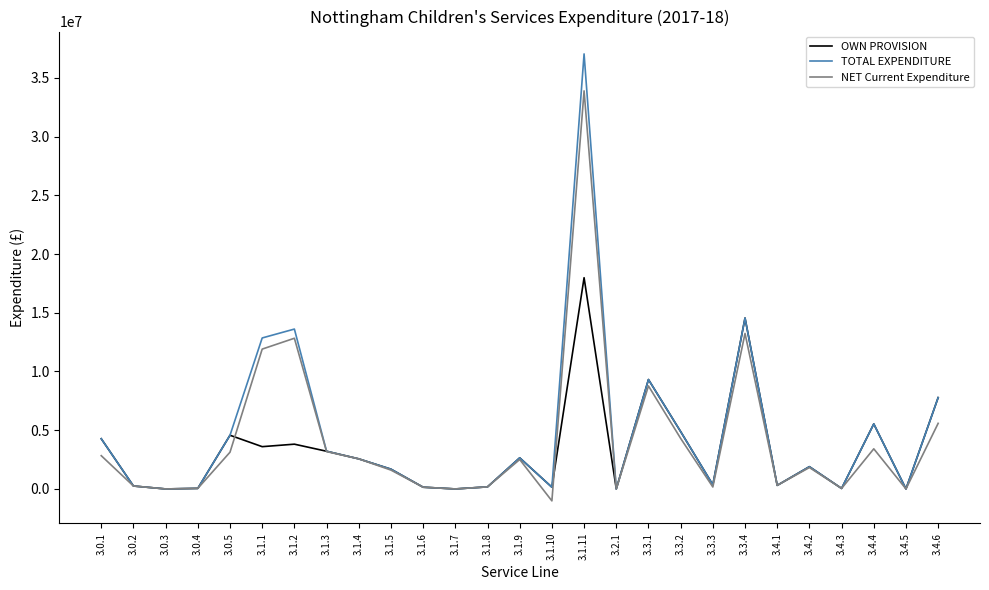

True or false: OWN PROVISION has a value of 5113490 at 3.1.2.

False